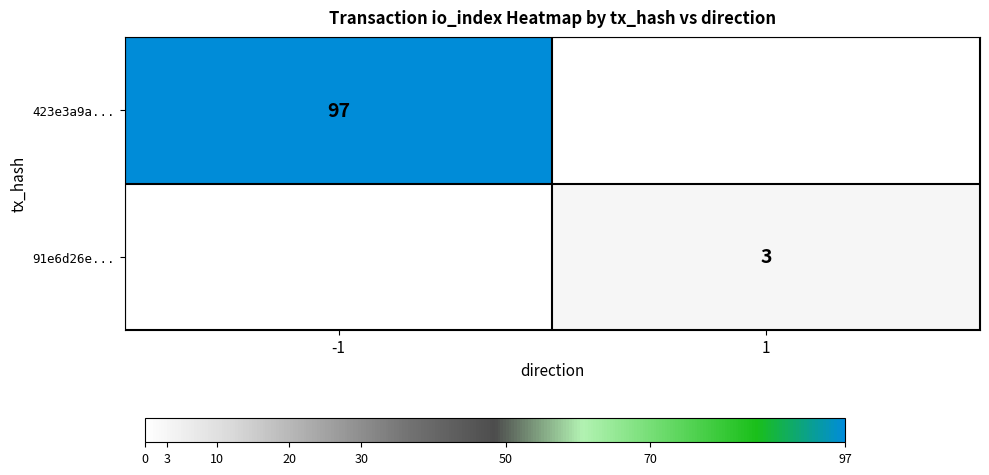

True or false: 91e6d26e... has a value of 1 at 1.

False